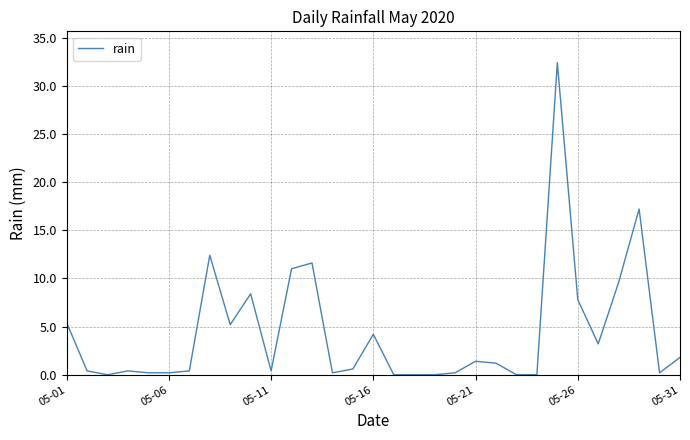

What is the difference between the maximum and minimum values?

32.4